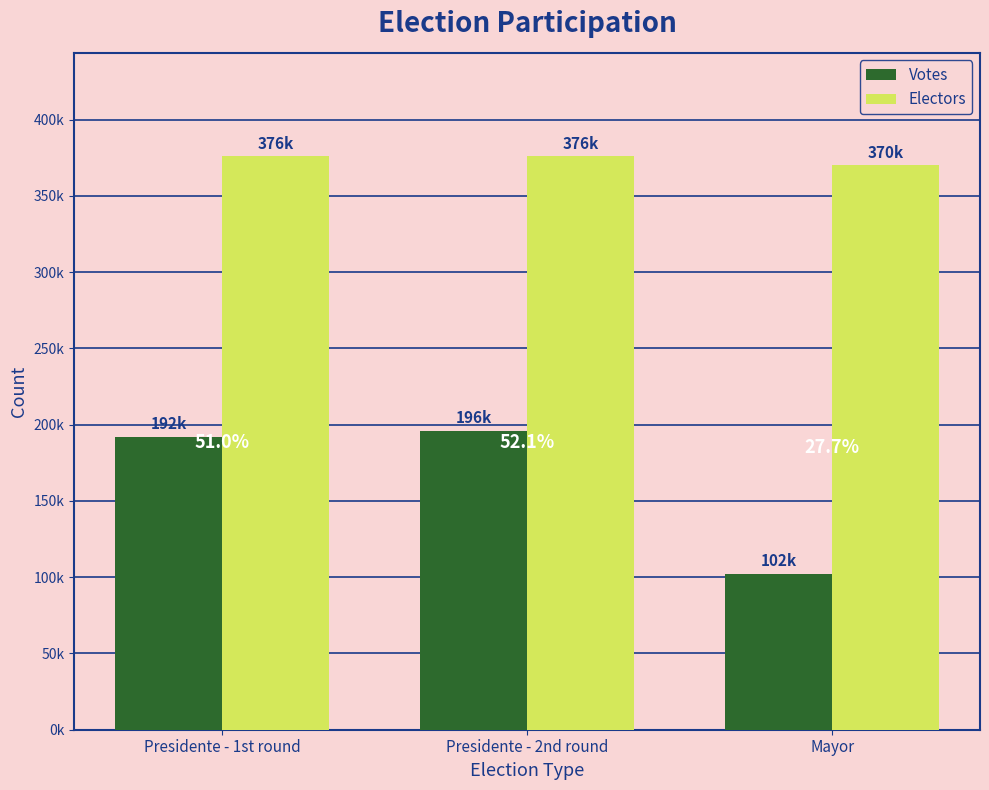

At Presidente - 1st round, list the series in order from smallest to largest.

Votes, Electors